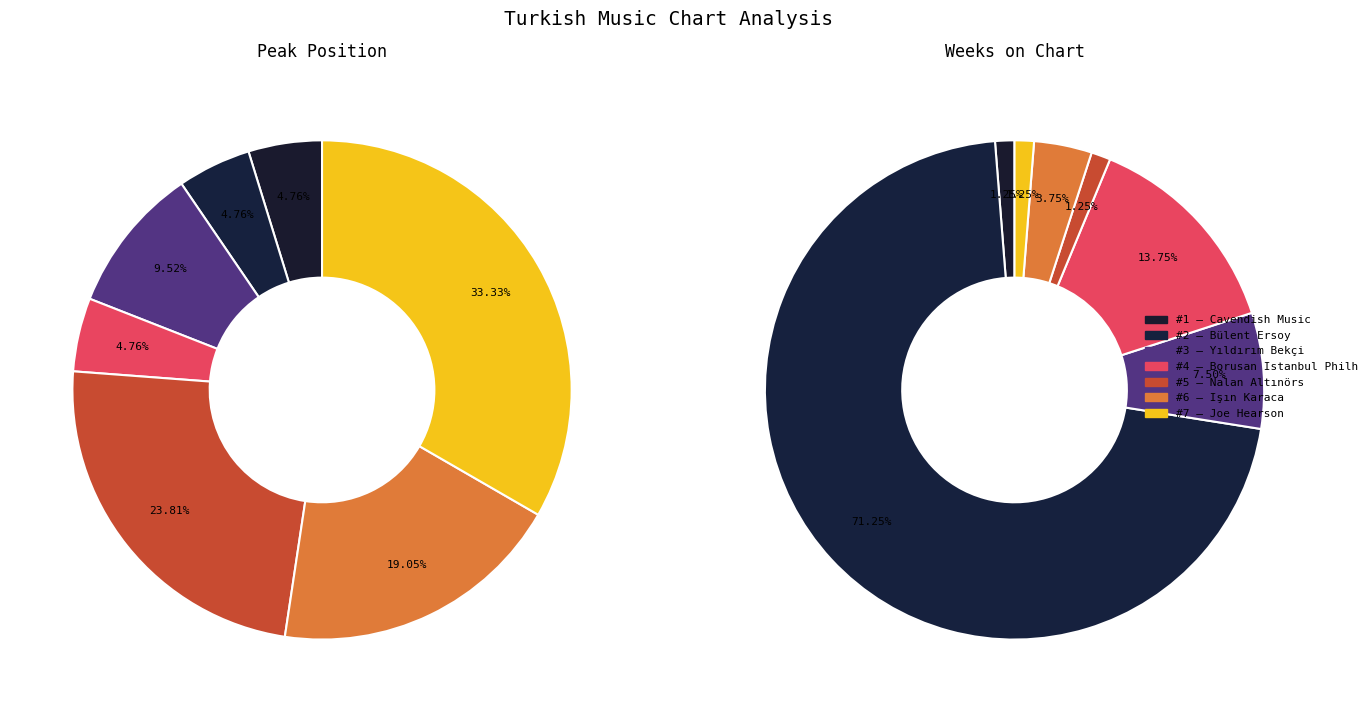

True or false: 5 accounts for 17% of the total.

False